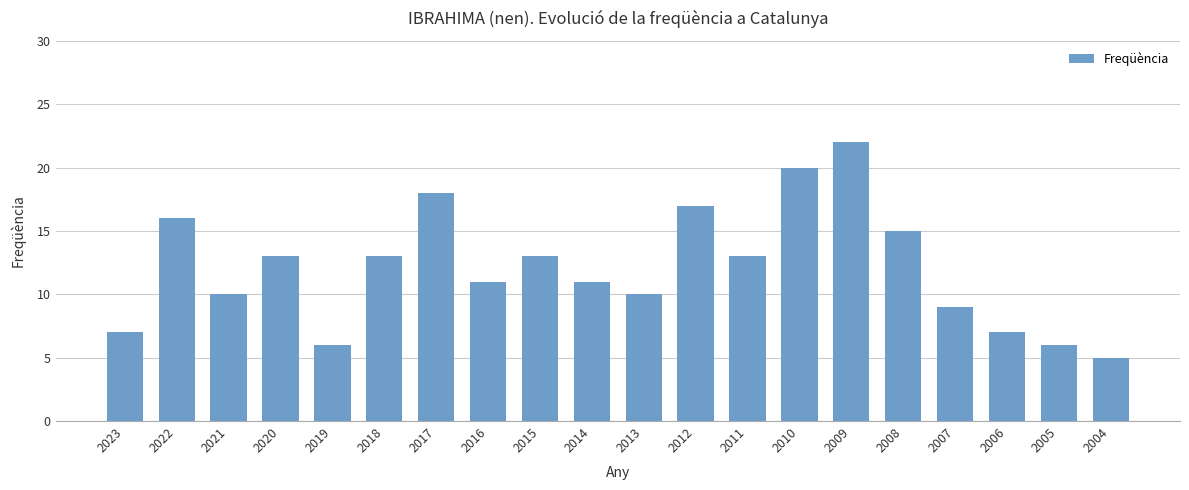

At which category does the chart reach its peak across all series?

2009